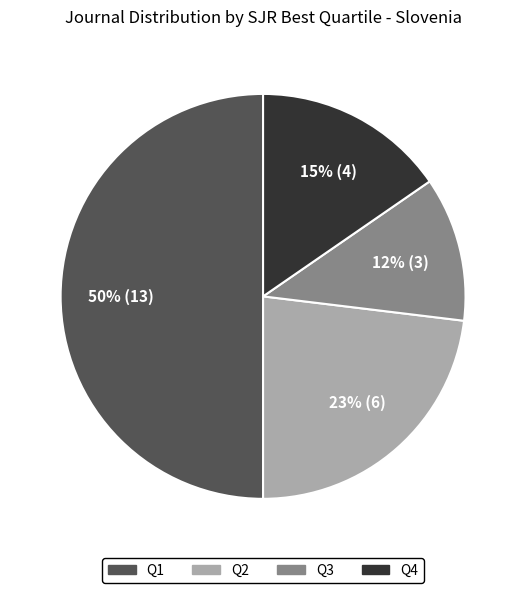

Rank the categories by value from highest to lowest.

Q1, Q2, Q4, Q3